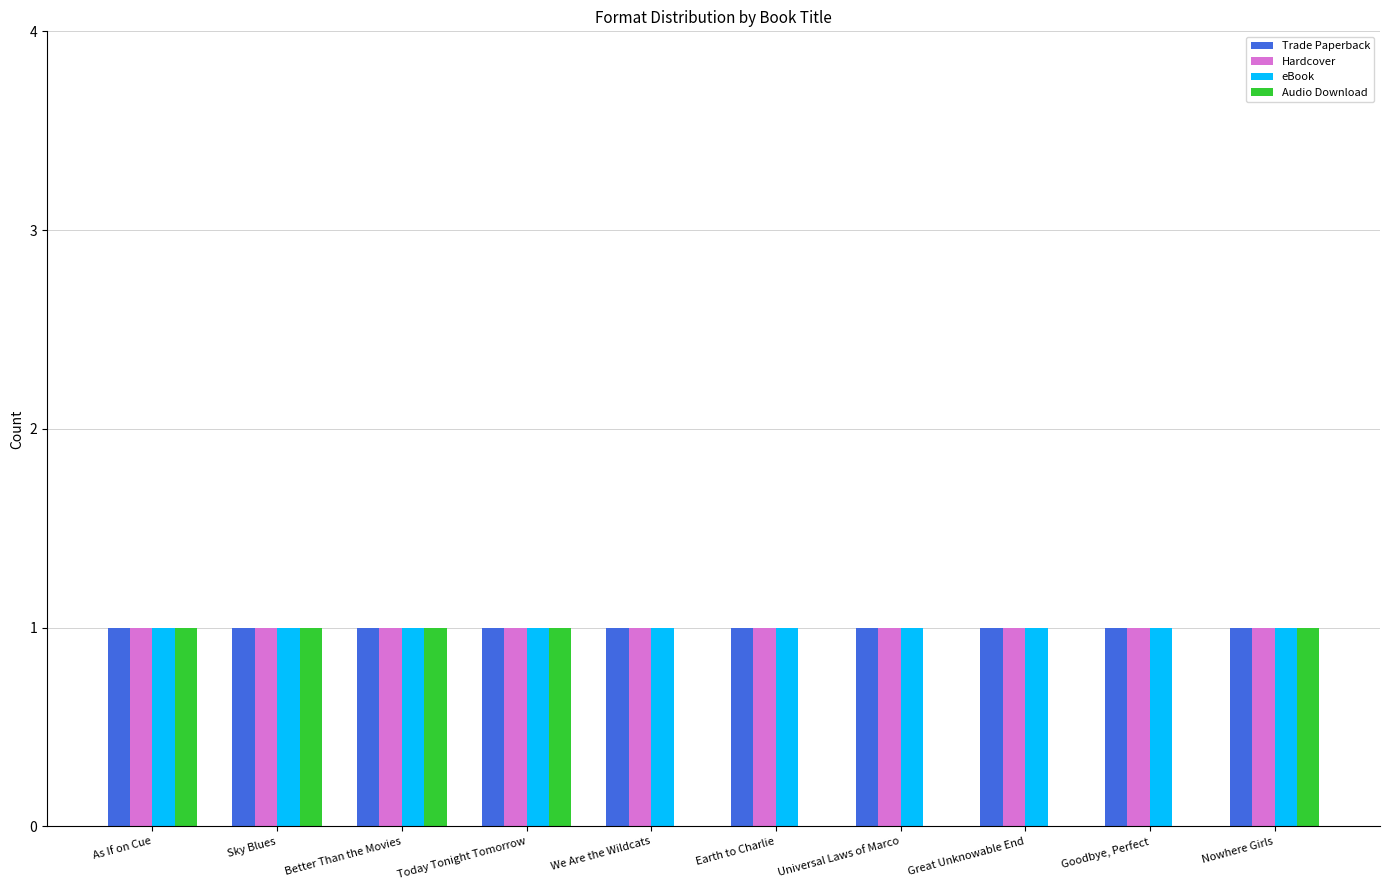

The value of eBook at Earth to Charlie is 0. True or false?

False